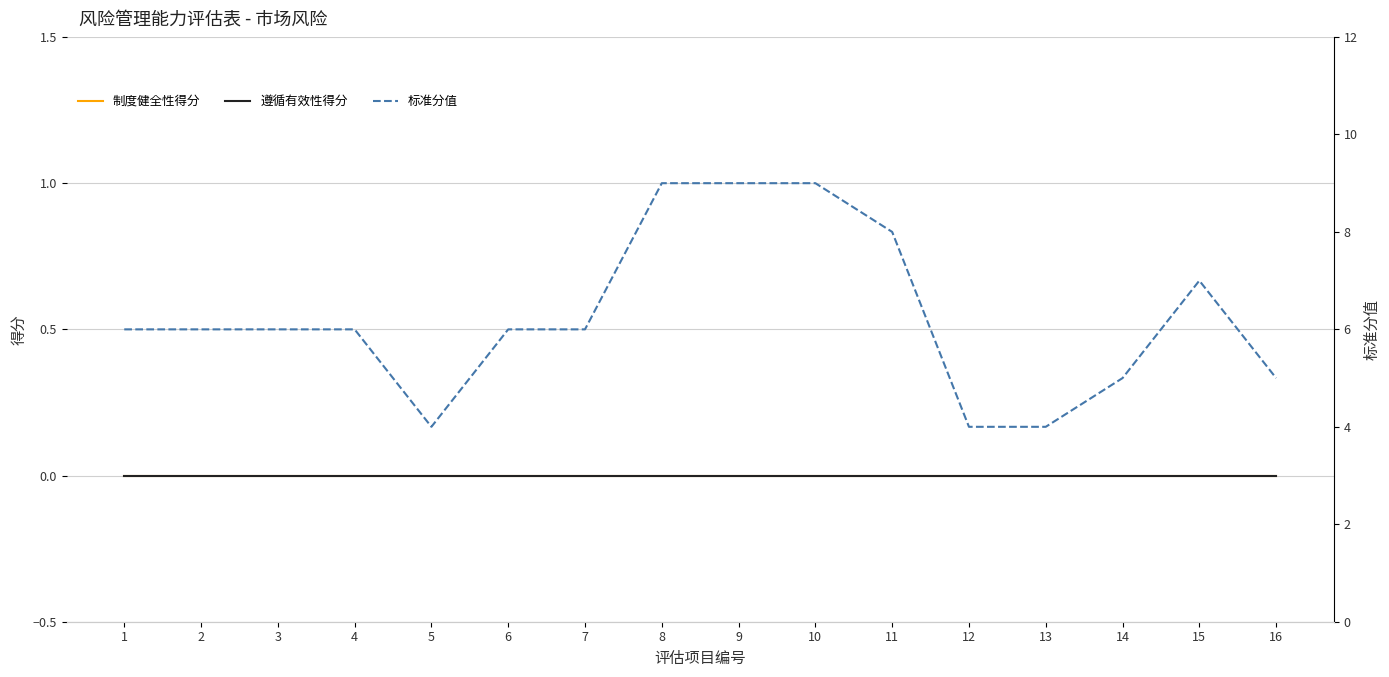

At how many categories does at least one series exceed 1?

16